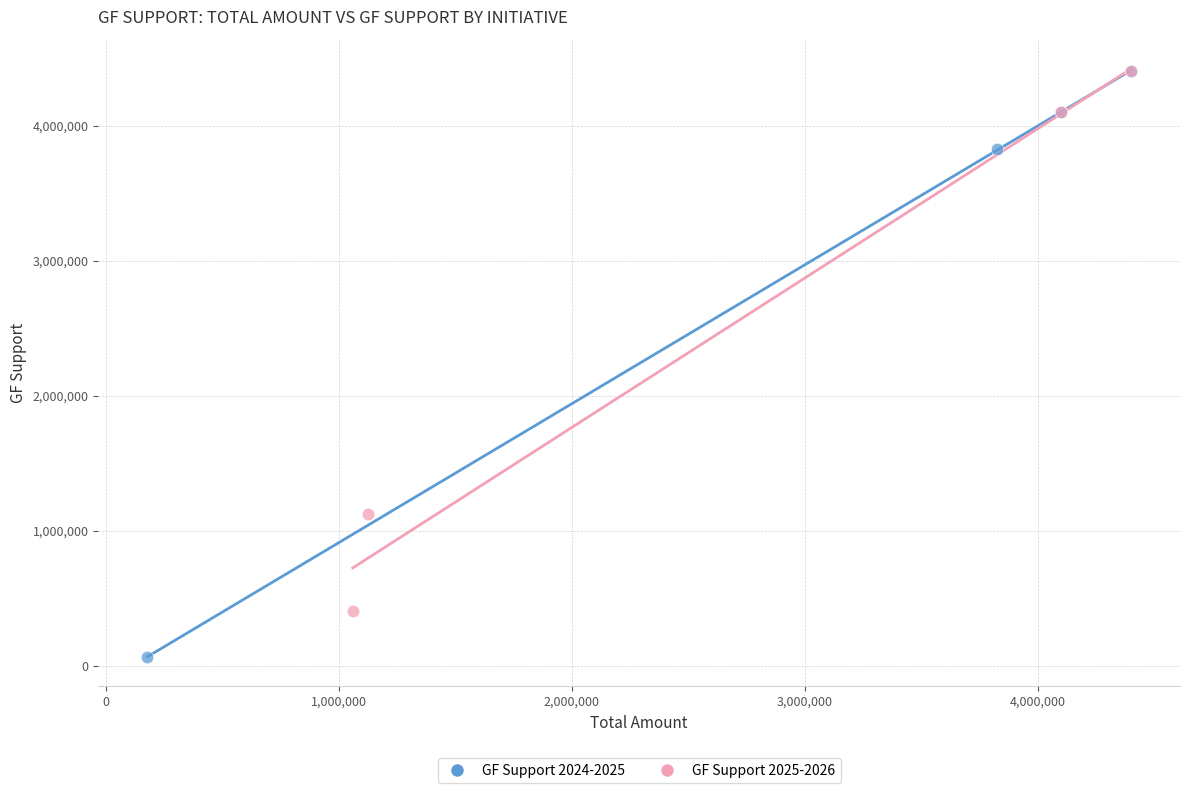

Which series contains the lowest Y value?

GF Support 2024-2025